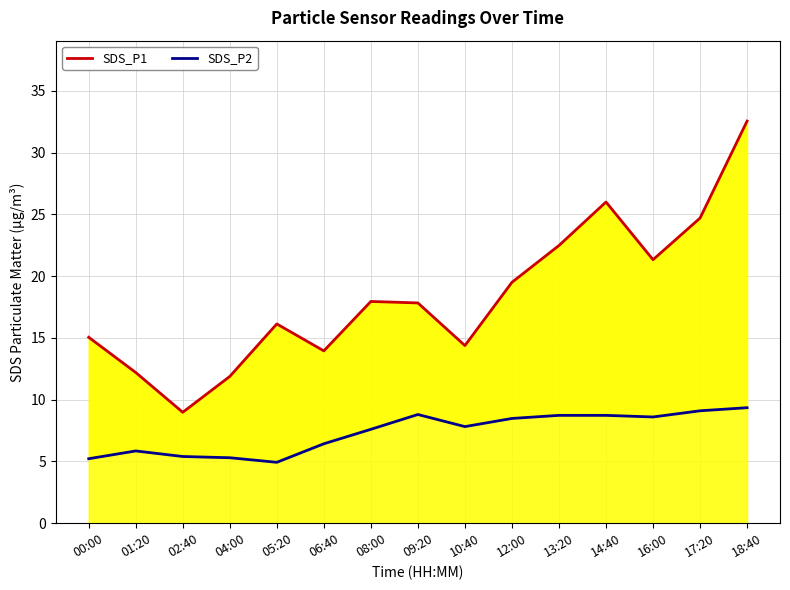

How many series are shown in this chart?

2